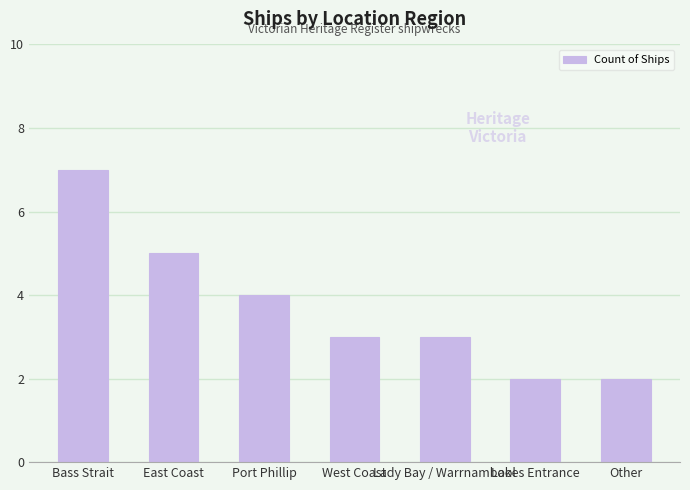

Reading right to left, extract all data points from this chart.

Other=2	Lakes Entrance=2	Lady Bay / Warrnambool=3	West Coast=3	Port Phillip=4	East Coast=5	Bass Strait=7